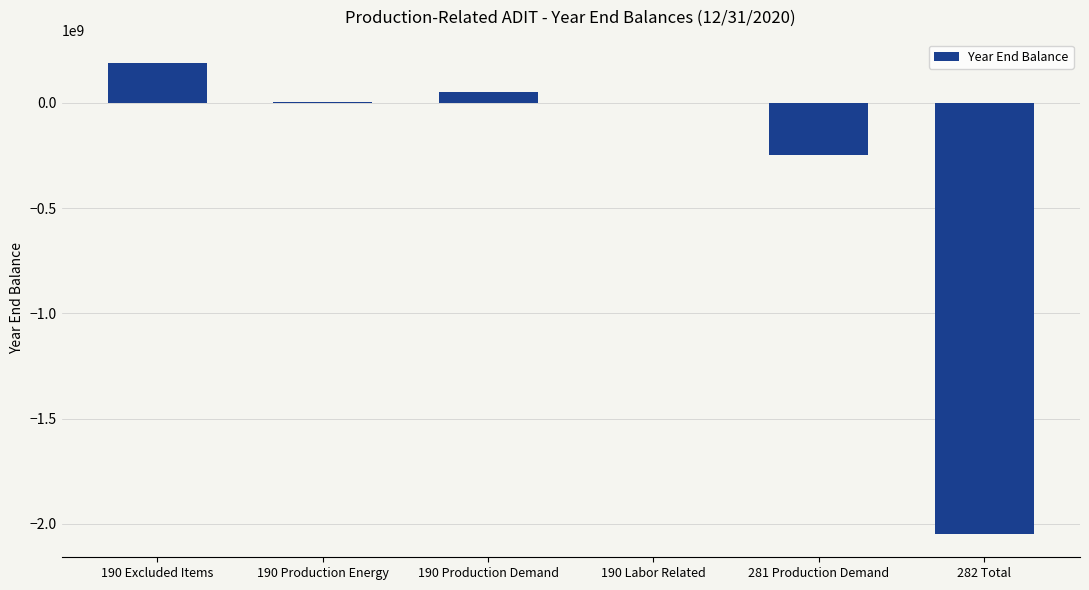

Is it true that the value at 190 Excluded Items is 187771599.4?

True